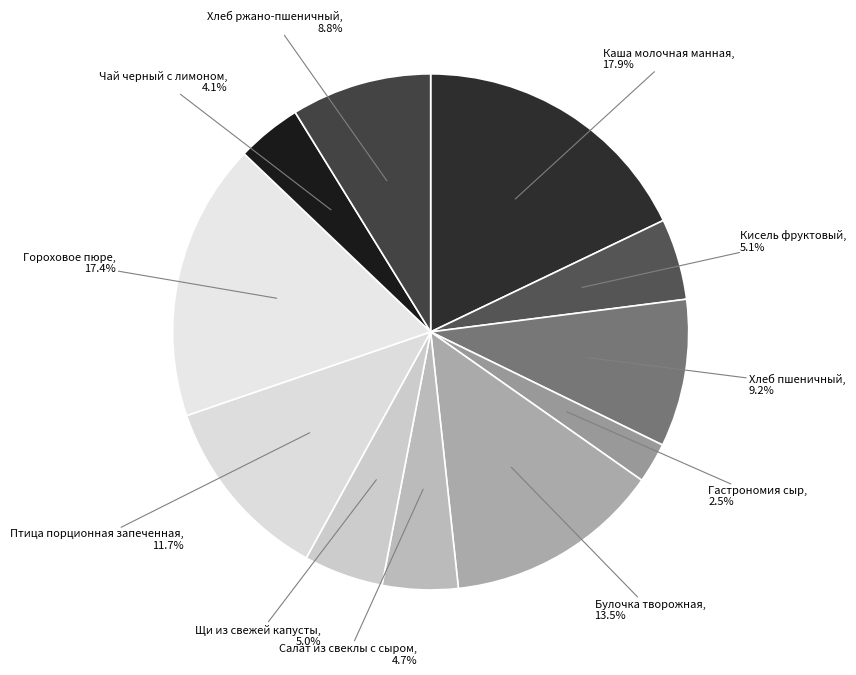

Which category has the smallest portion of the pie?

Гастрономия сыр